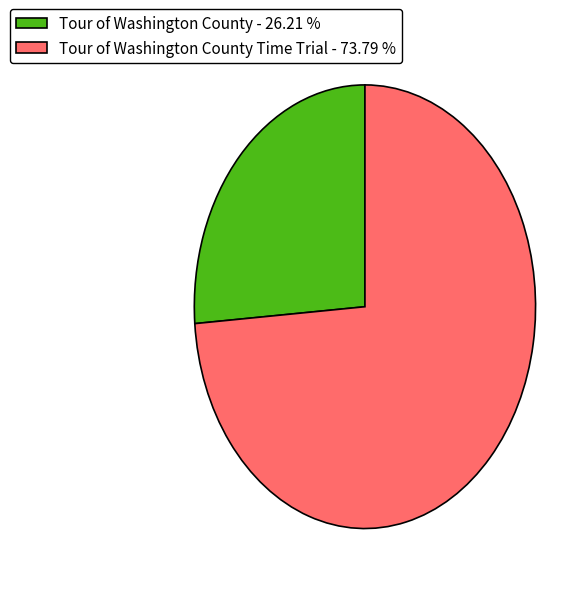

Which category has the biggest portion of the pie?

Tour of Washington County Time Trial - 73.79 %